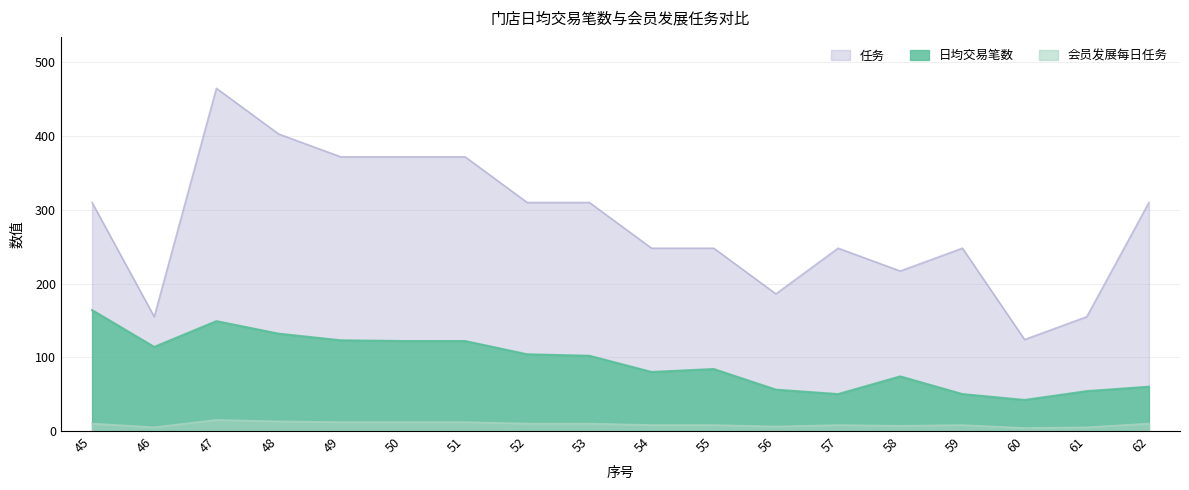

At which category is the sum across all series the highest?

47